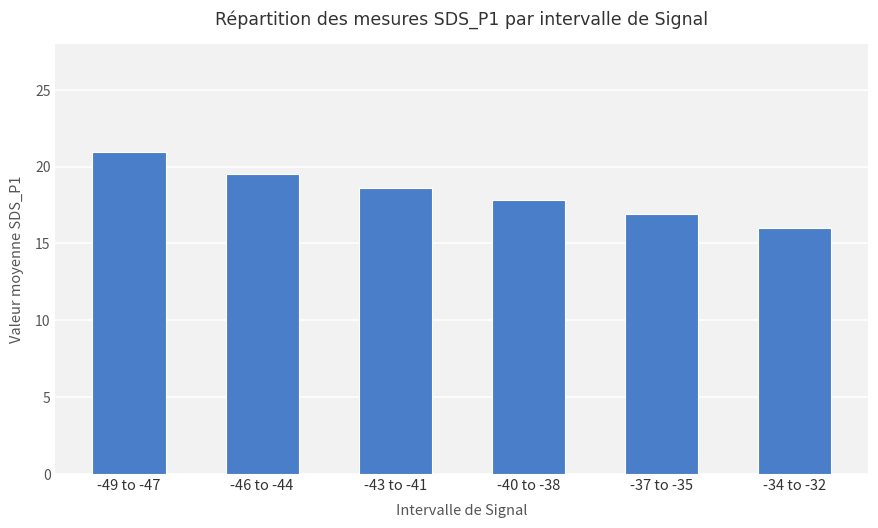

At which label is the value closest to 18?

-40 to -38